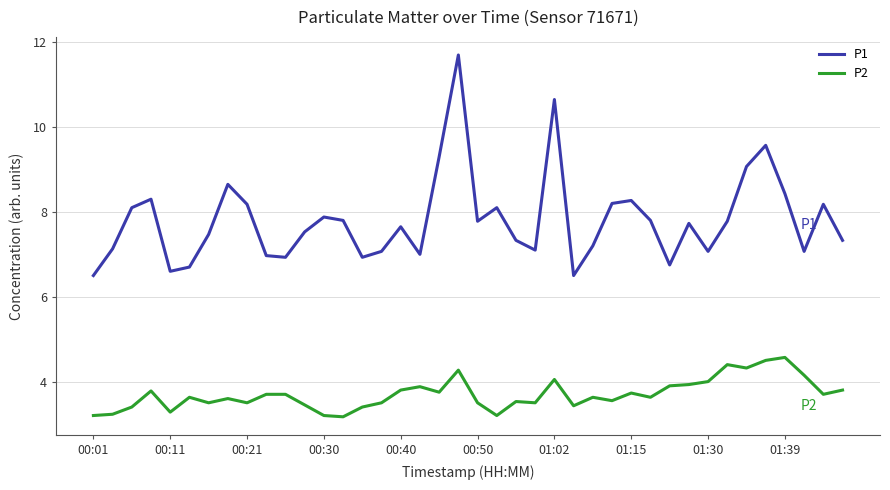

List the series in order of their peak value, lowest first.

P2, P1